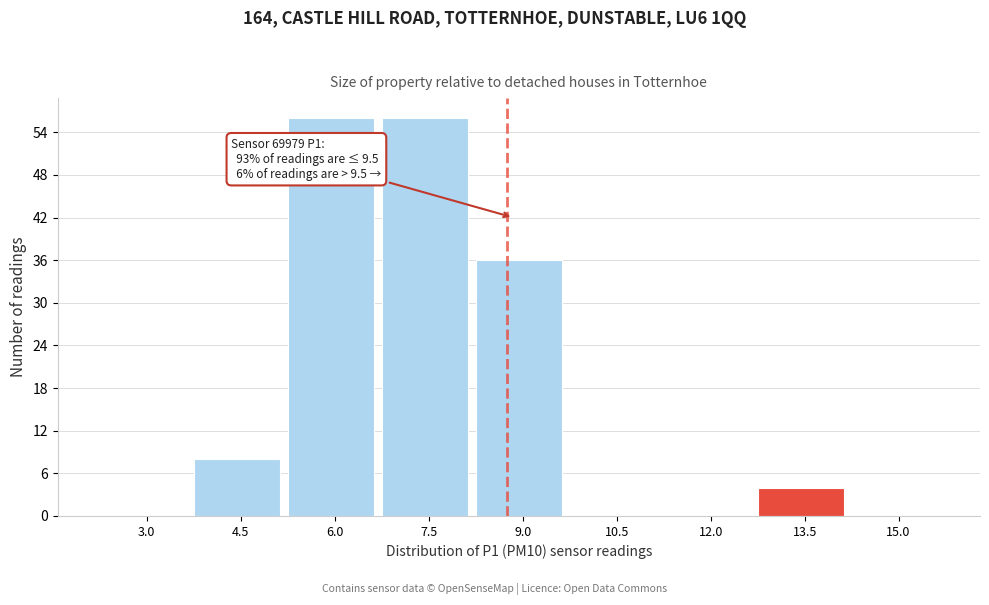

Reading left to right, list all the values displayed in this chart.

3.0=0	4.5=8	6.0=56	7.5=56	9.0=36	10.5=0	12.0=0	13.5=4	15.0=0